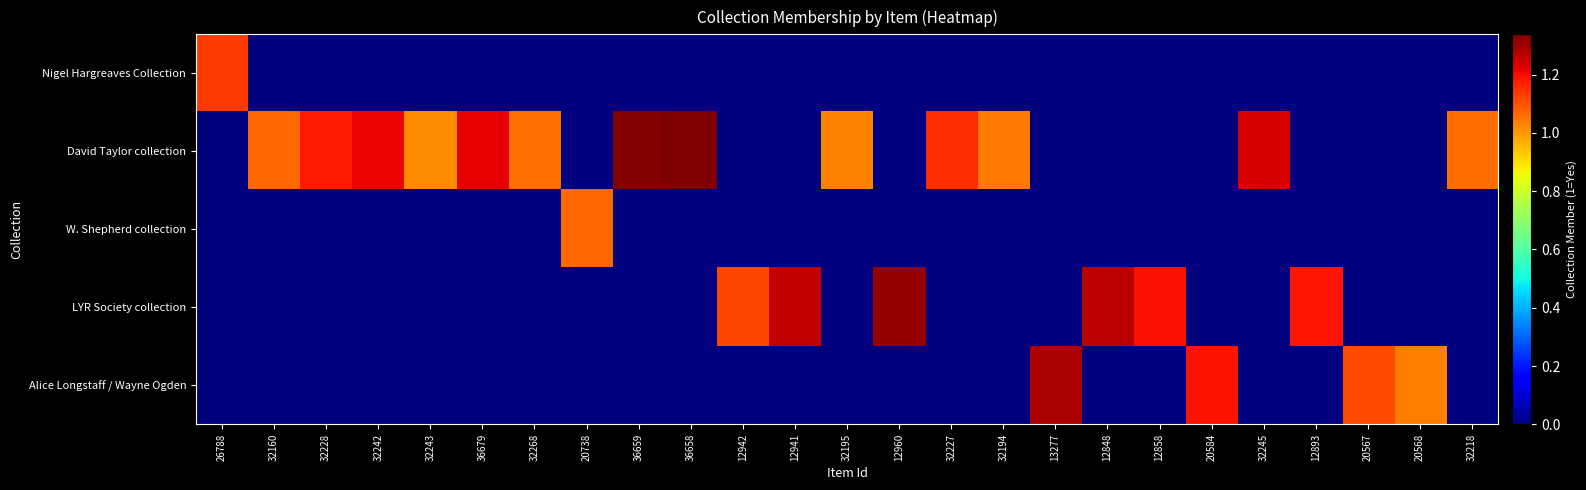

What is the total value across all series at 32245?

1.2